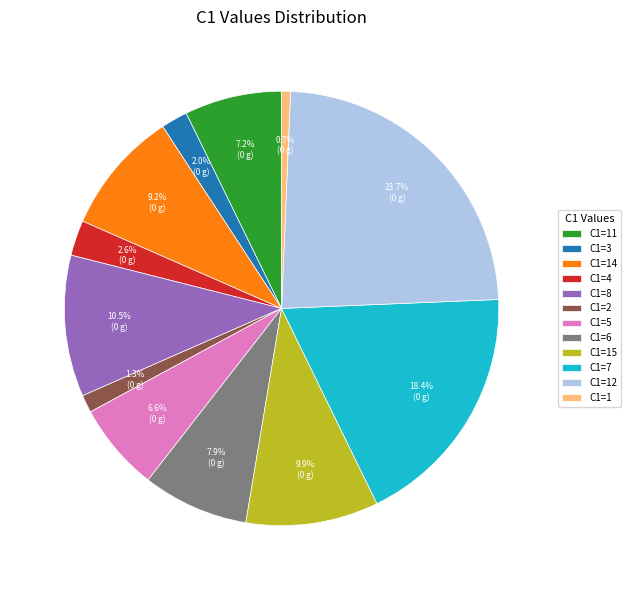

Rank the categories by value from highest to lowest.

C1=12, C1=7, C1=8, C1=15, C1=14, C1=6, C1=11, C1=5, C1=4, C1=3, C1=2, C1=1